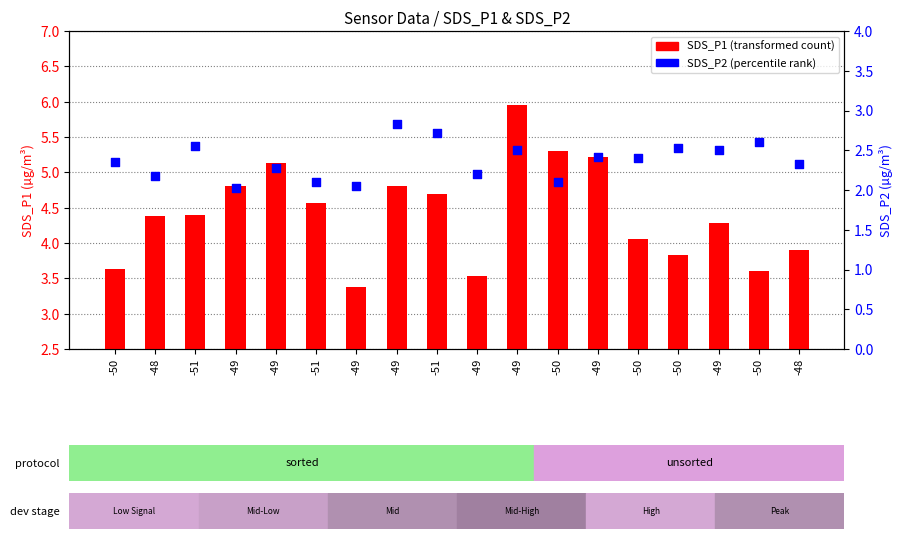

What is the total value across all series at -50?

6.0